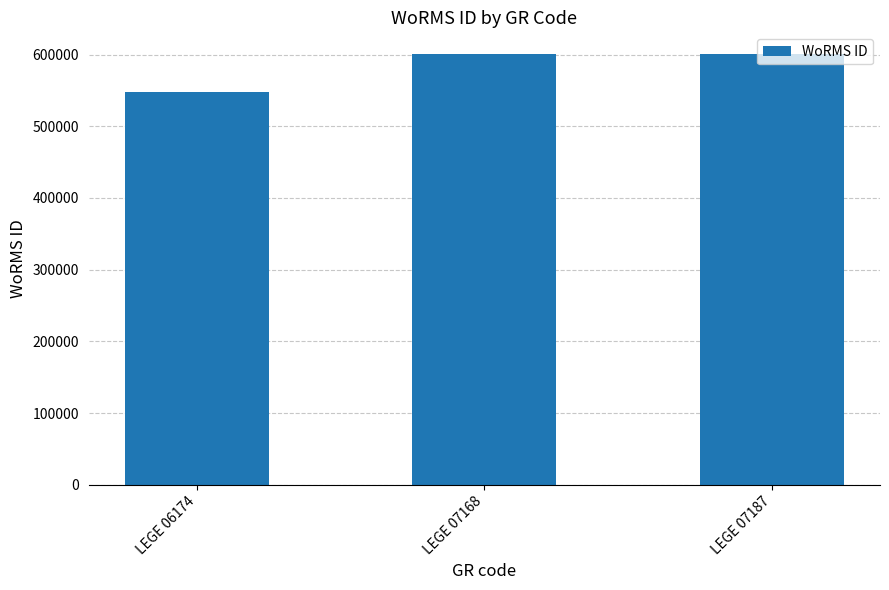

Which has a higher value, LEGE 07168 or LEGE 06174?

LEGE 07168